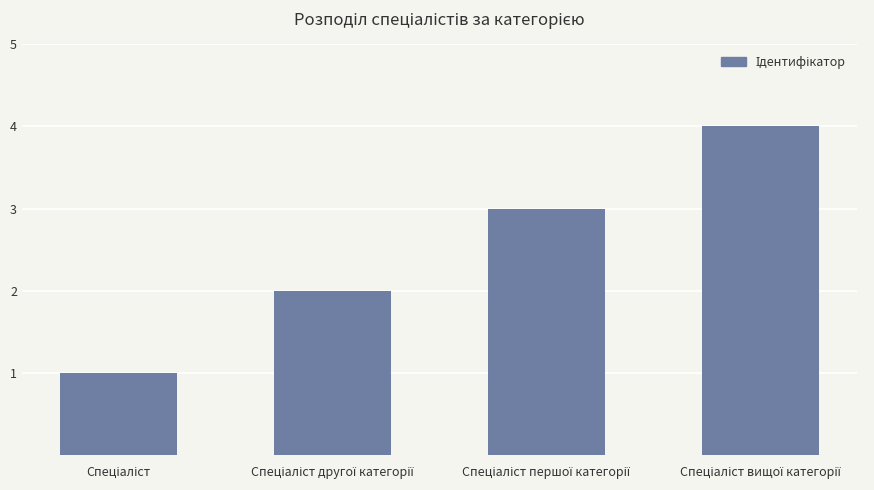

What is the greatest value displayed?

4